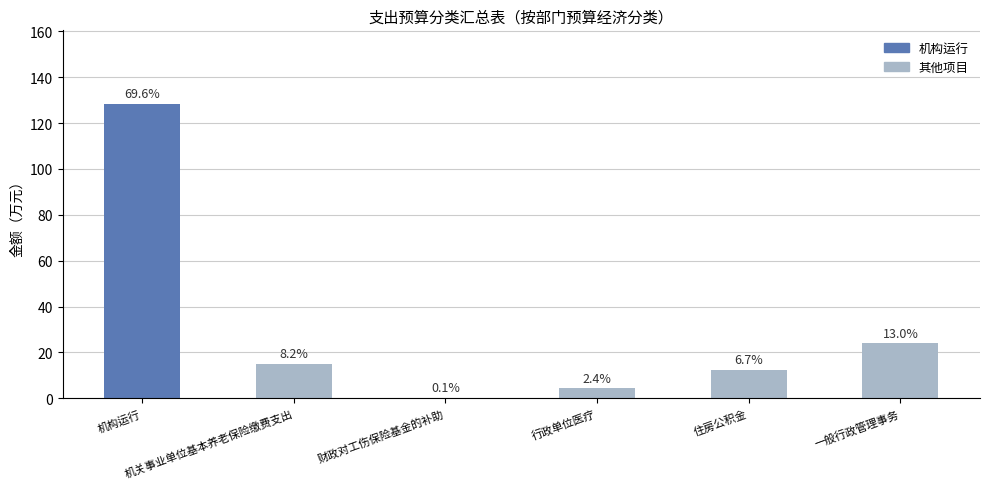

Reading left to right, what are all the values shown in this chart?

128.4	15.1	0.2	4.4	12.4	24.0